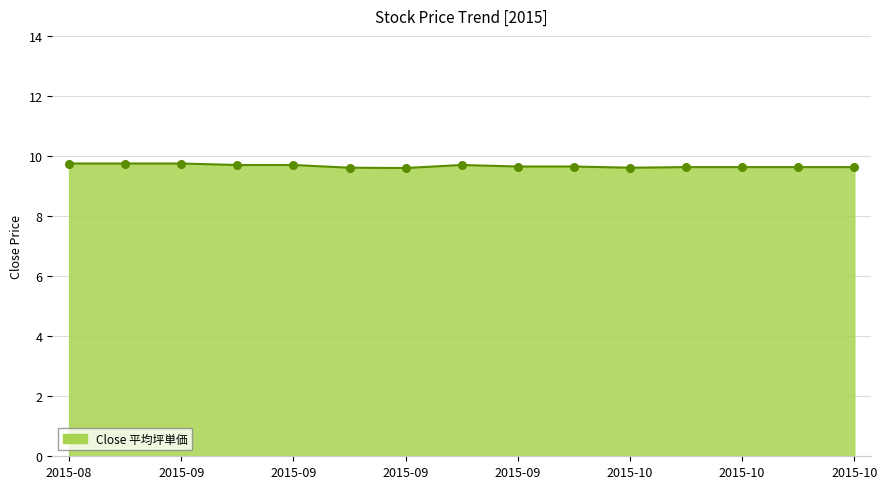

What is the greatest value displayed?

9.8